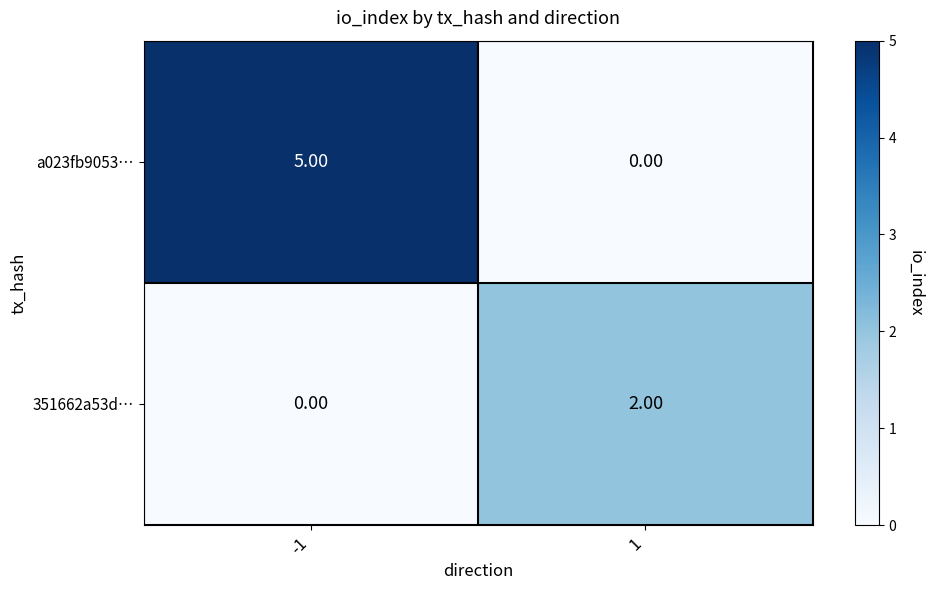

Between -1 and 1, which series saw the biggest shift?

a023fb9053…